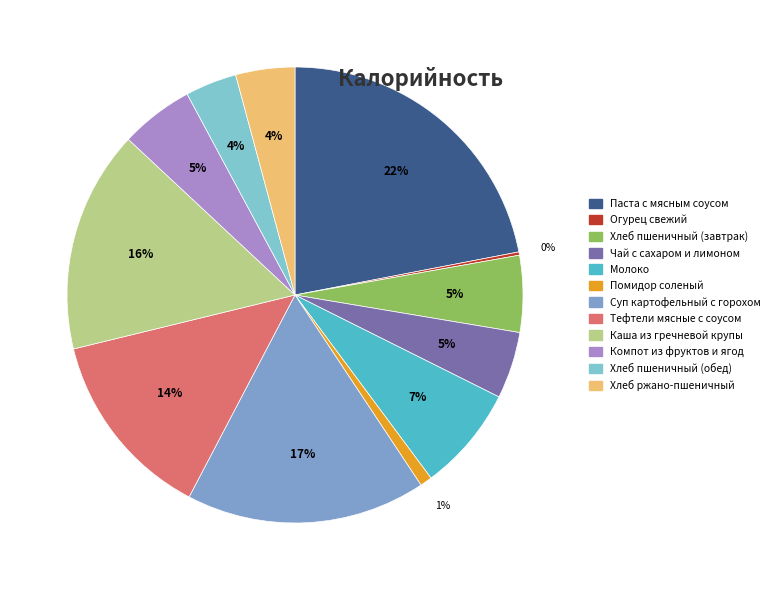

True or false: Хлеб пшеничный (обед) accounts for 4% of the total.

True